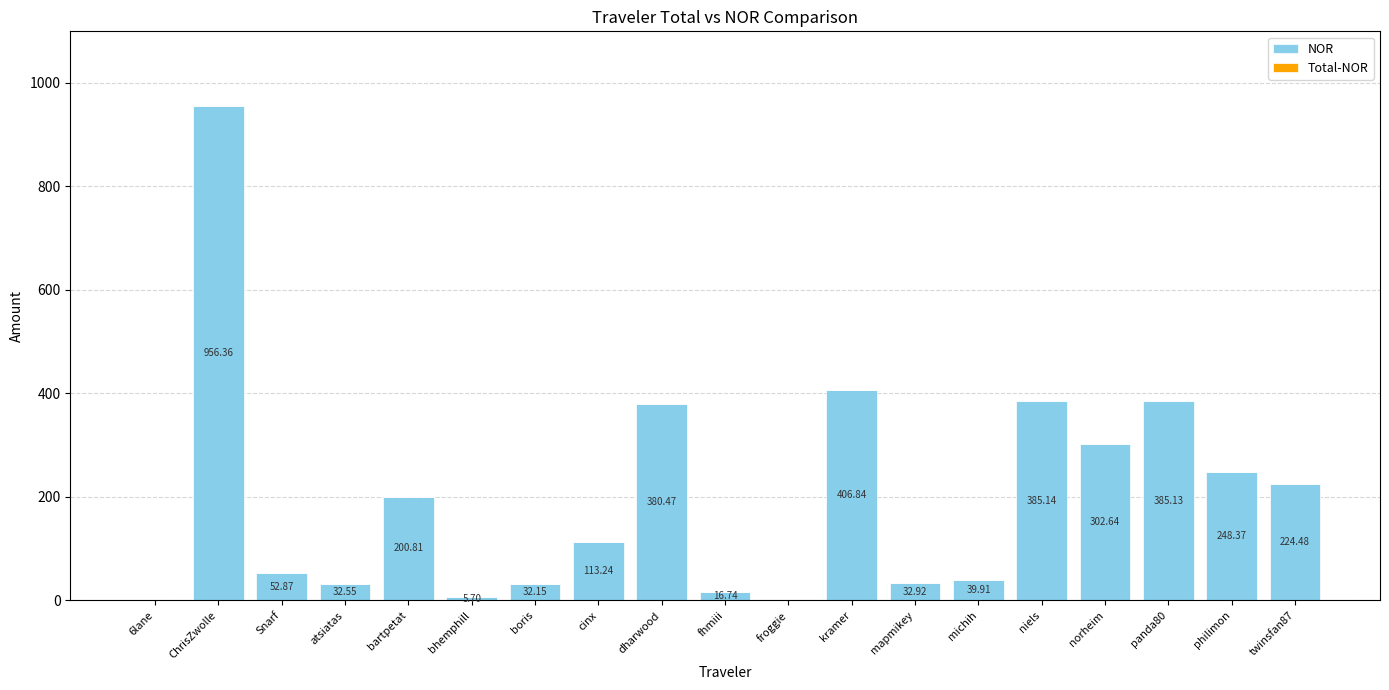

At which label is the value closest to 478?

kramer